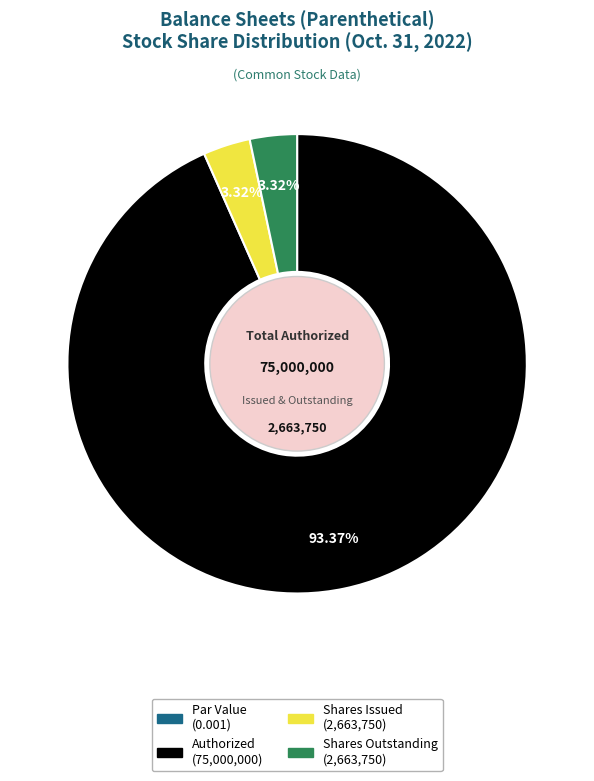

Is there a majority slice in this chart?

Yes